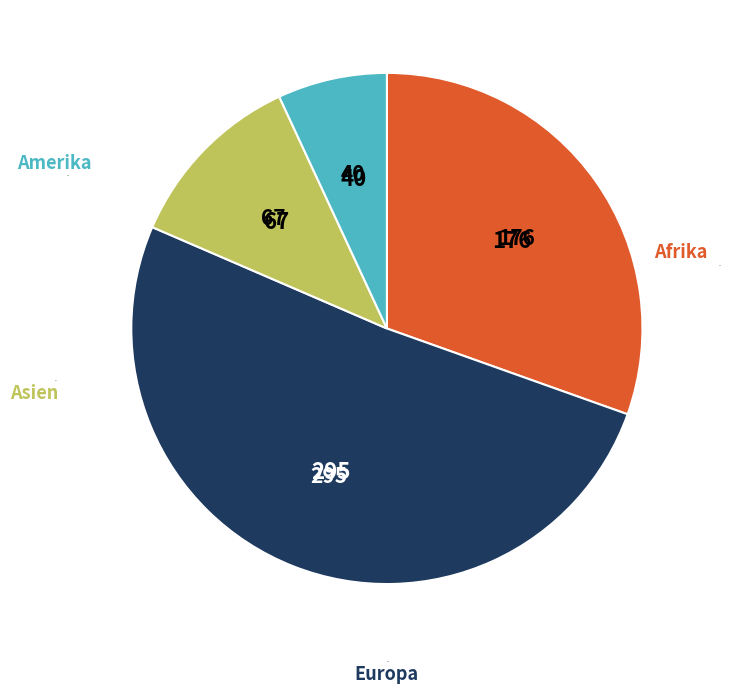

Is there a majority slice in this chart?

Yes